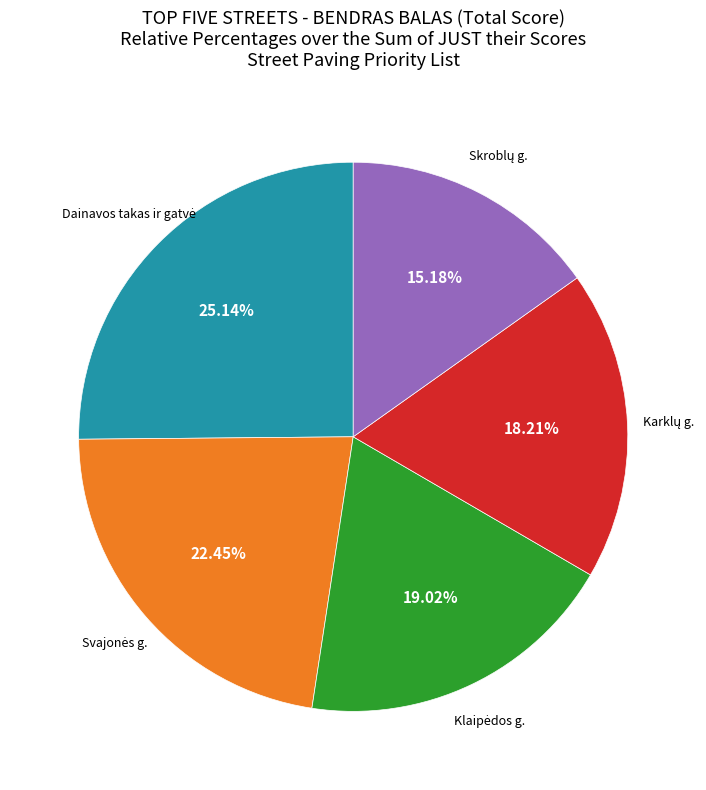

Does any single category account for the majority?

No